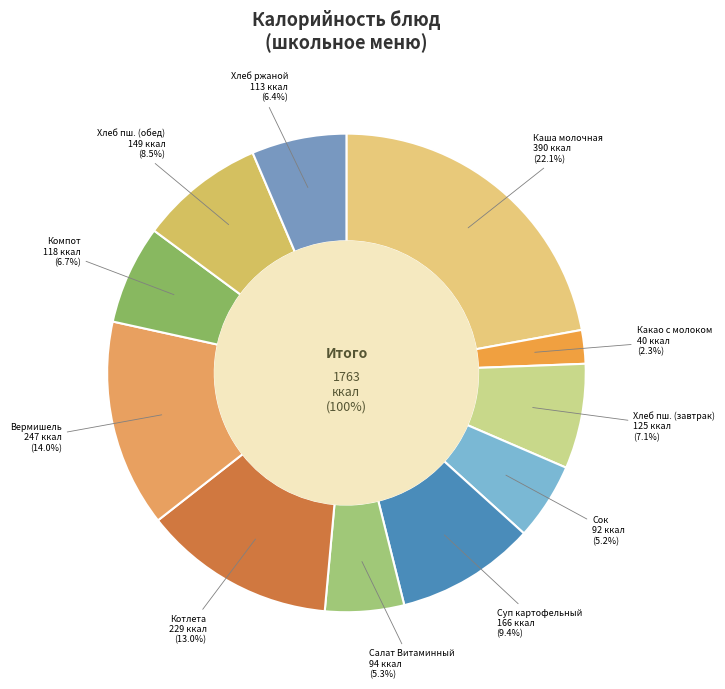

How many slices are in this pie chart?

11